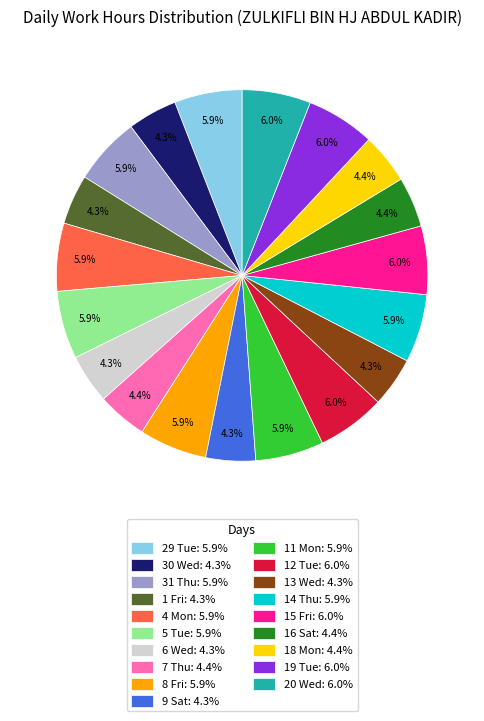

Does 29 Tue account for over 50% of the chart?

No